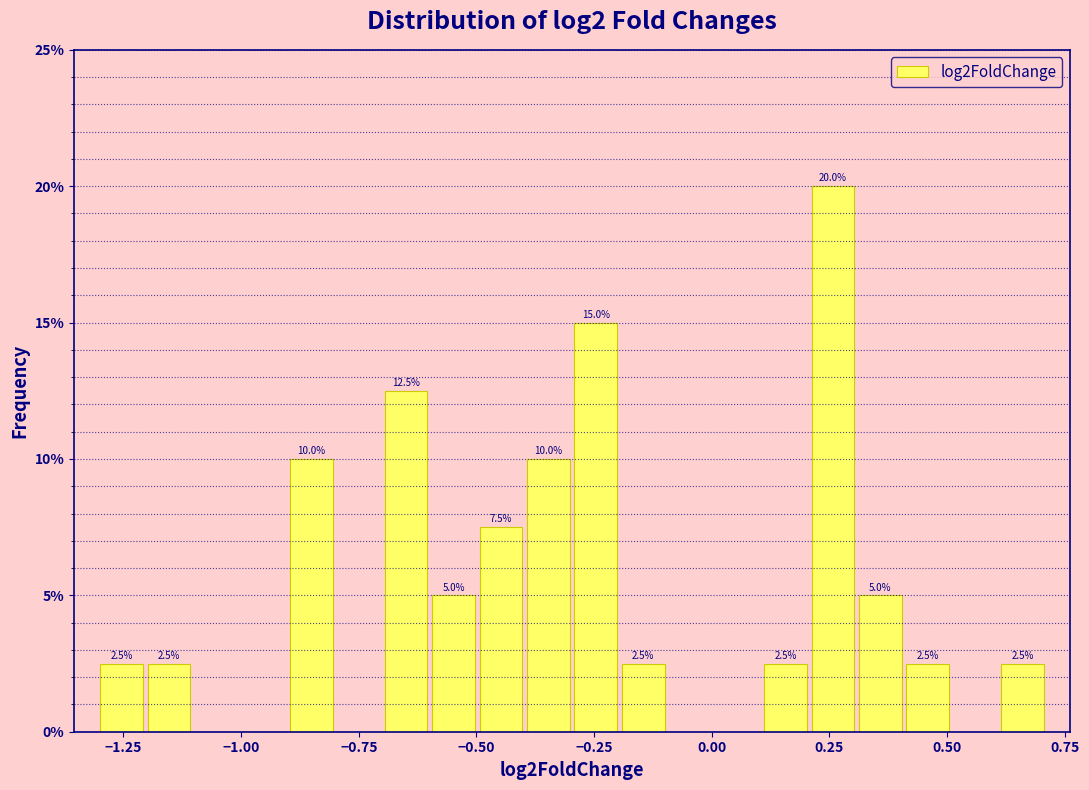

Around what value on the x-axis is the tallest bar? Give the approximate position of its centre, as read against the axis.

0.25